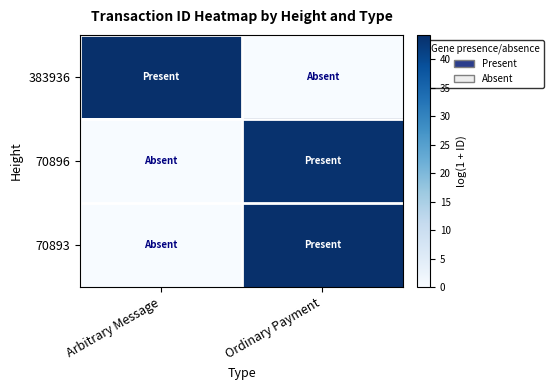

Rank the series at Arbitrary Message from lowest to highest value.

70896, 70893, 383936